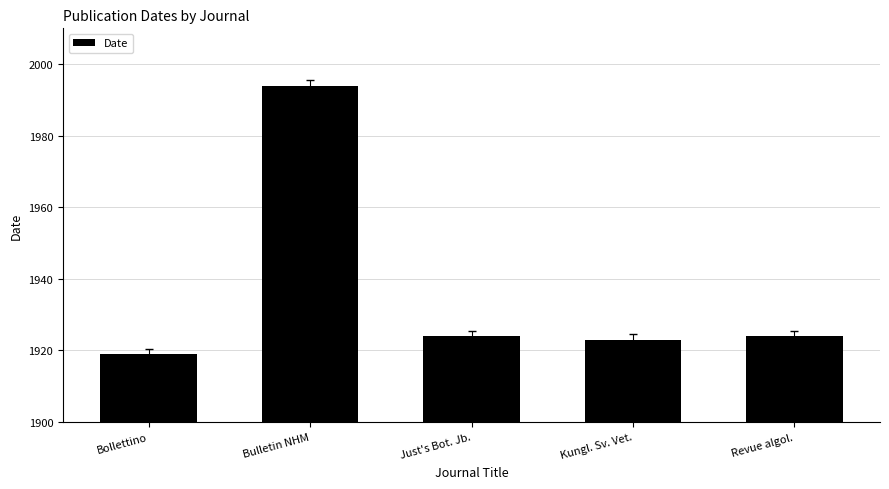

Does the chart contain any negative values?

No